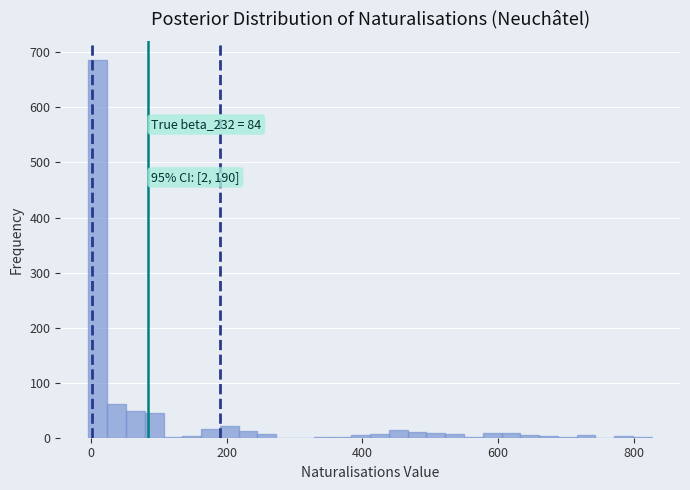

Read against the x-axis, roughly where is the centre of the tallest bar?

20